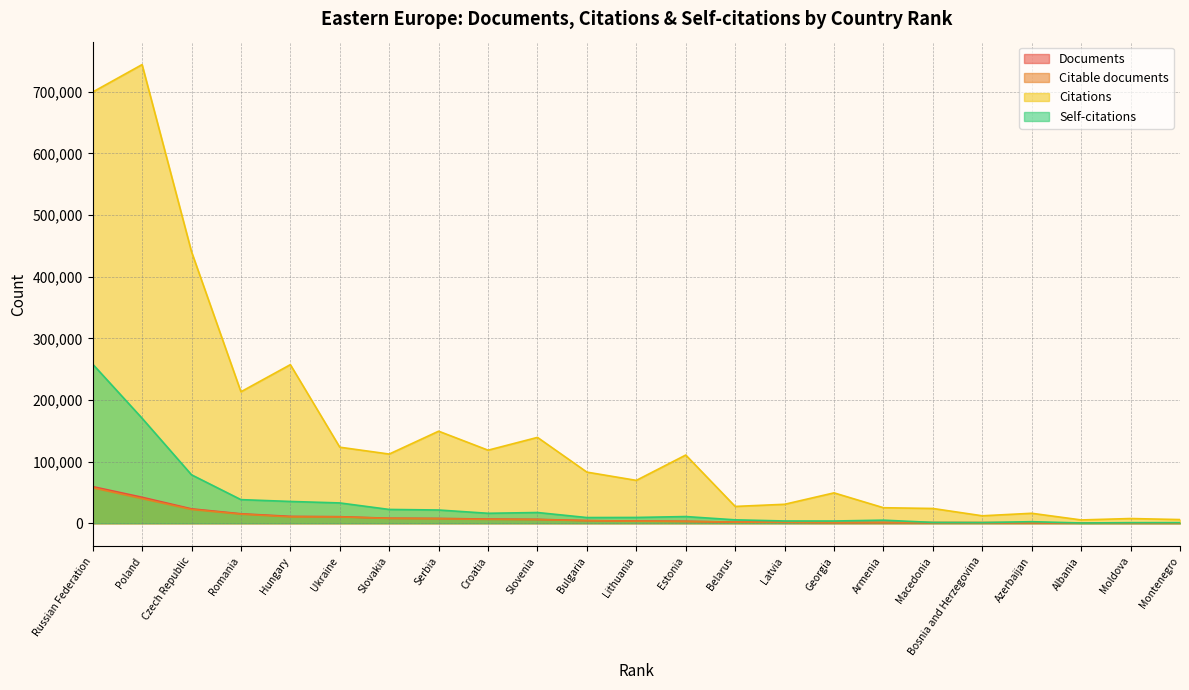

How many data points in Self-citations are above 9342?

11